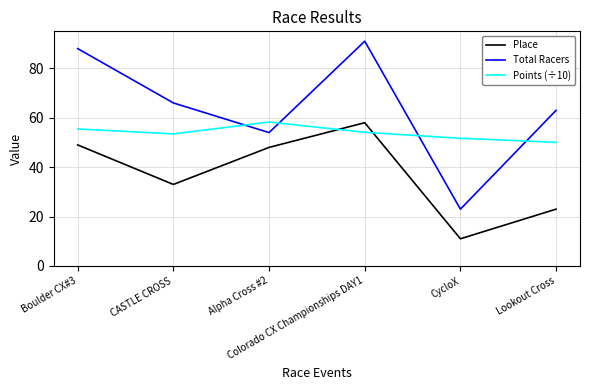

Where is the first local maximum for Total Racers?

Colorado CX Championships DAY1